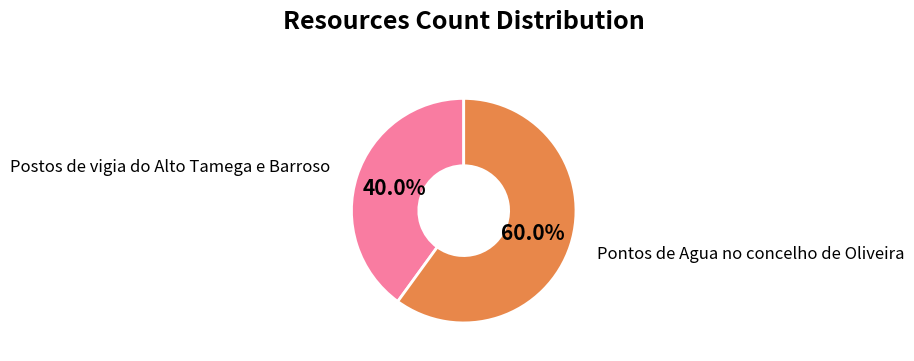

Does any single category account for the majority?

Yes